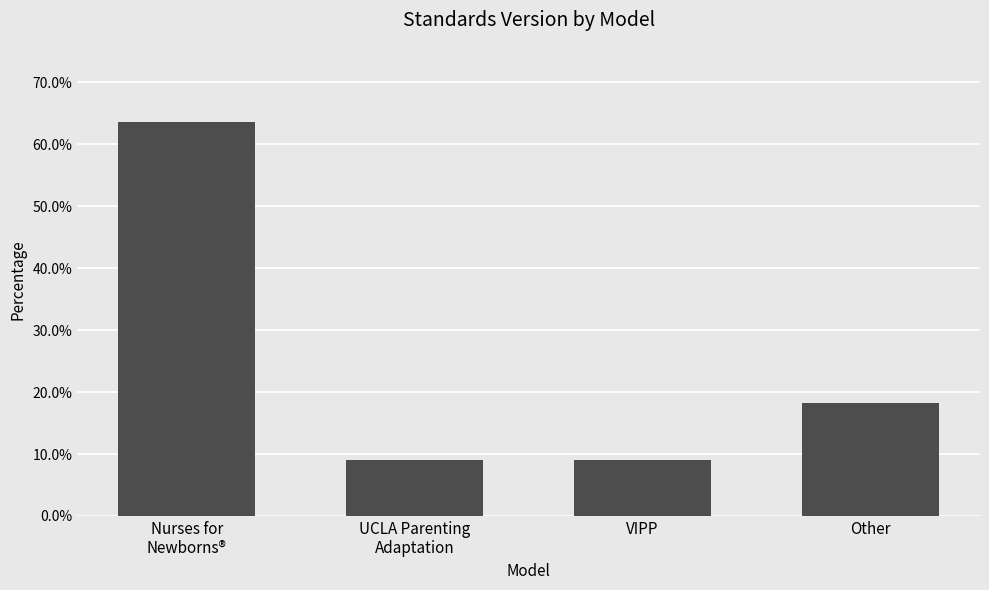

What is the maximum value shown in the chart?

63.6